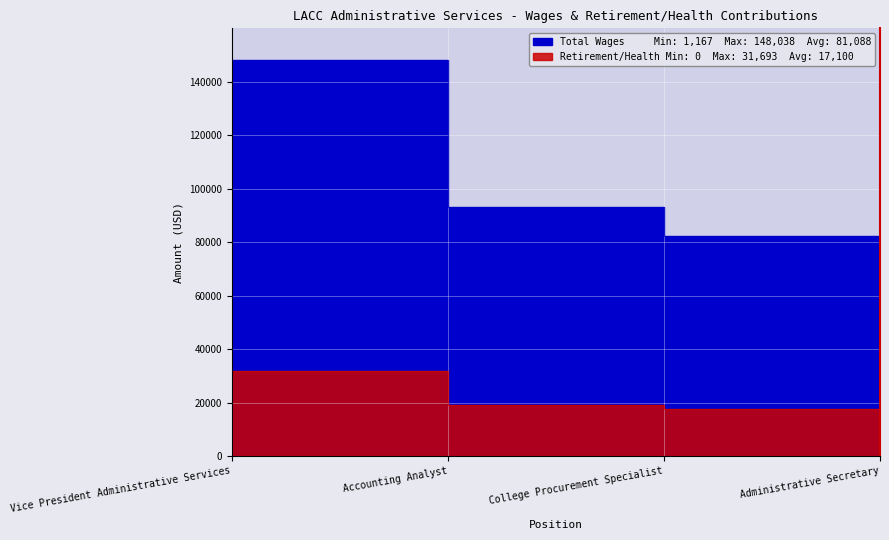

Reading right to left, what are all the values shown in this chart?

Total Wages: Administrative Secretary=1167	College Procurement Specialist=82155	Accounting Analyst=92991	Vice President Administrative Services=148038
Total Retirement & Health Contribution: Administrative Secretary=0	College Procurement Specialist=17664	Accounting Analyst=19041	Vice President Administrative Services=31693